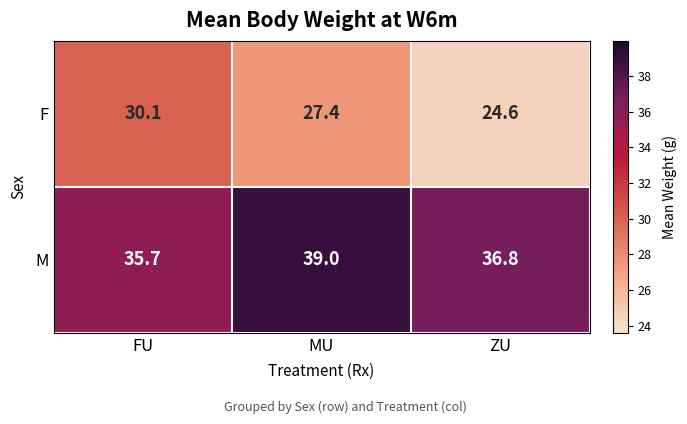

What is the difference between the highest and lowest values at FU?

5.6